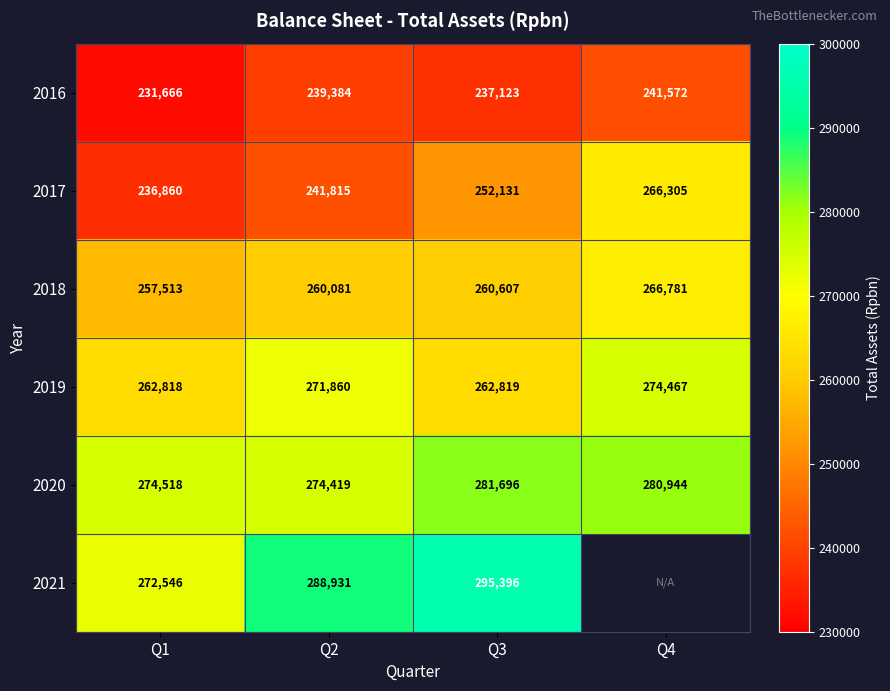

What is the sum of all 2017 values?

997111